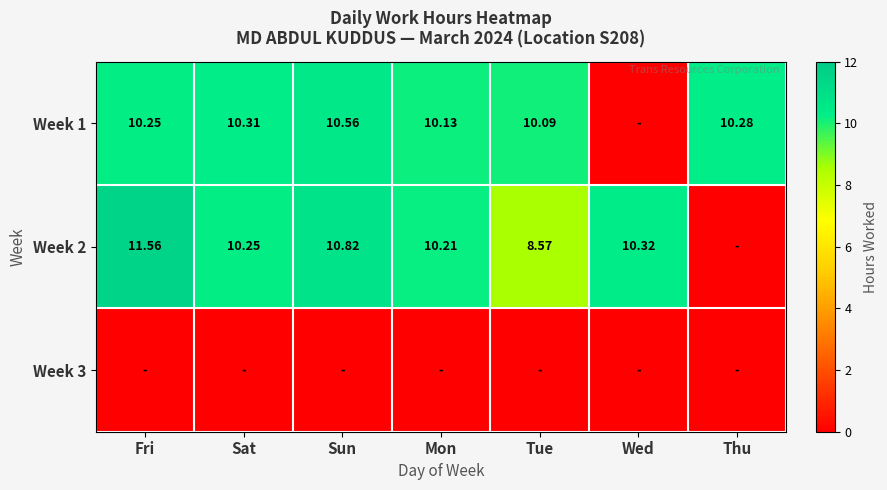

Is the value of Week 1 at Mon greater than the value of Week 2 at Sat?

No